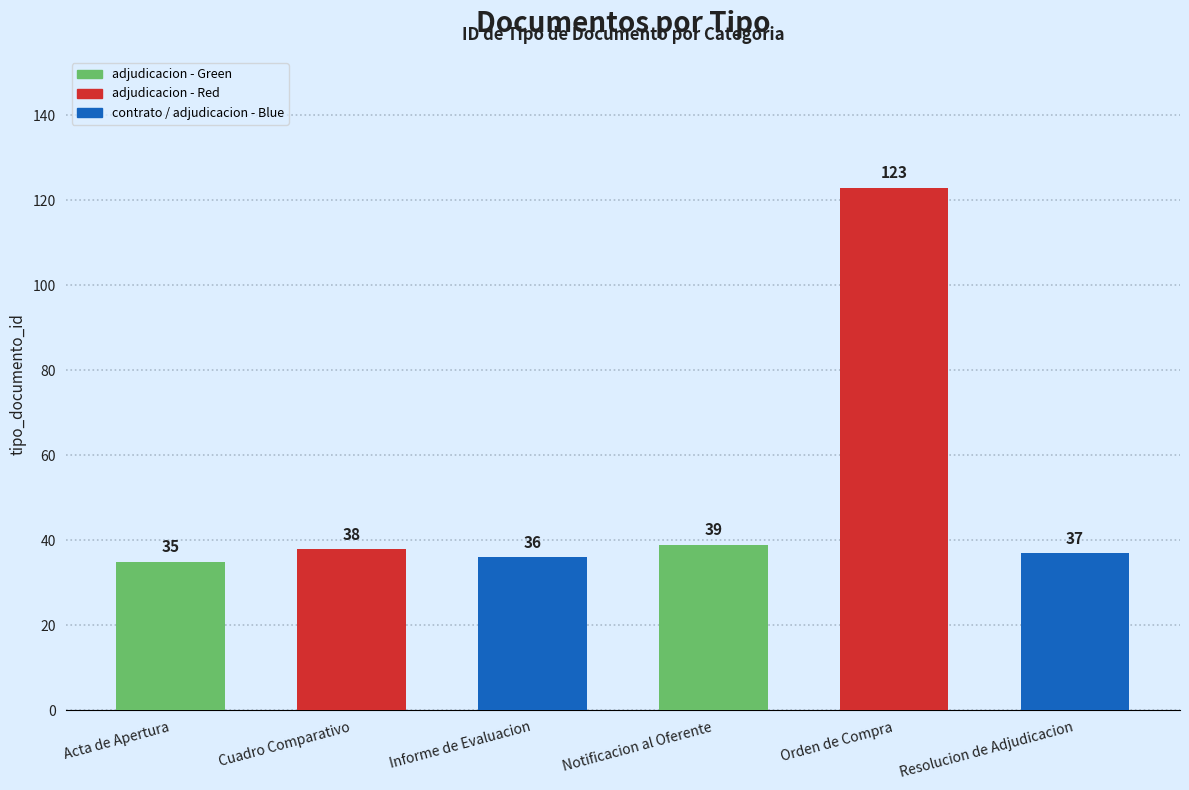

What is the difference between the maximum and minimum values?

88